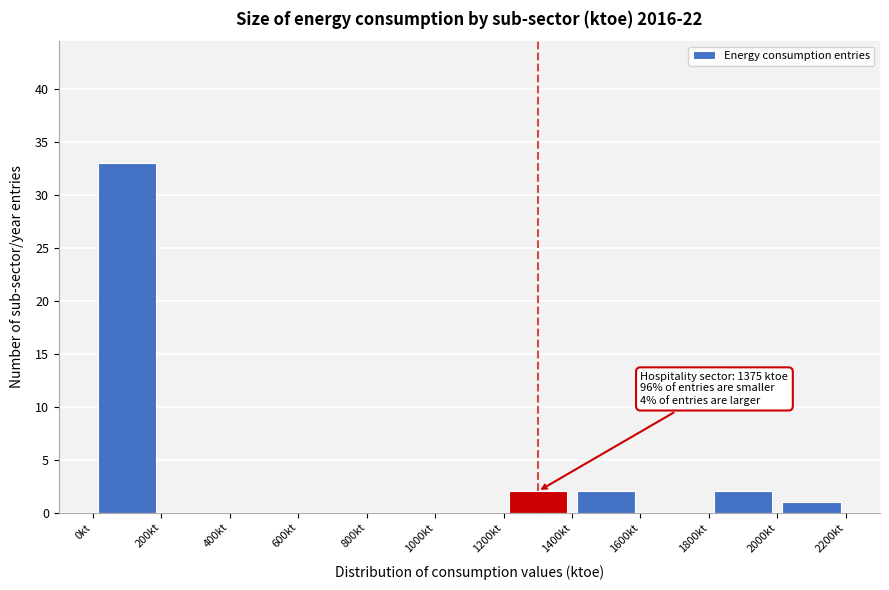

Over which range of the x-axis is the bar tallest?

0 to 200